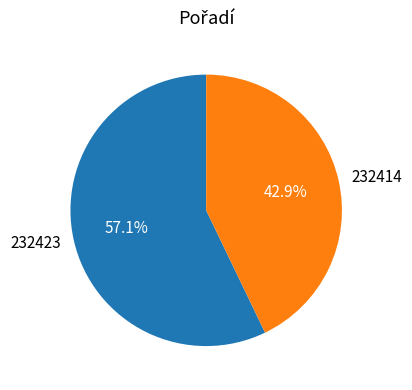

Do 232423 and 232414 together represent more than half of the pie?

Yes